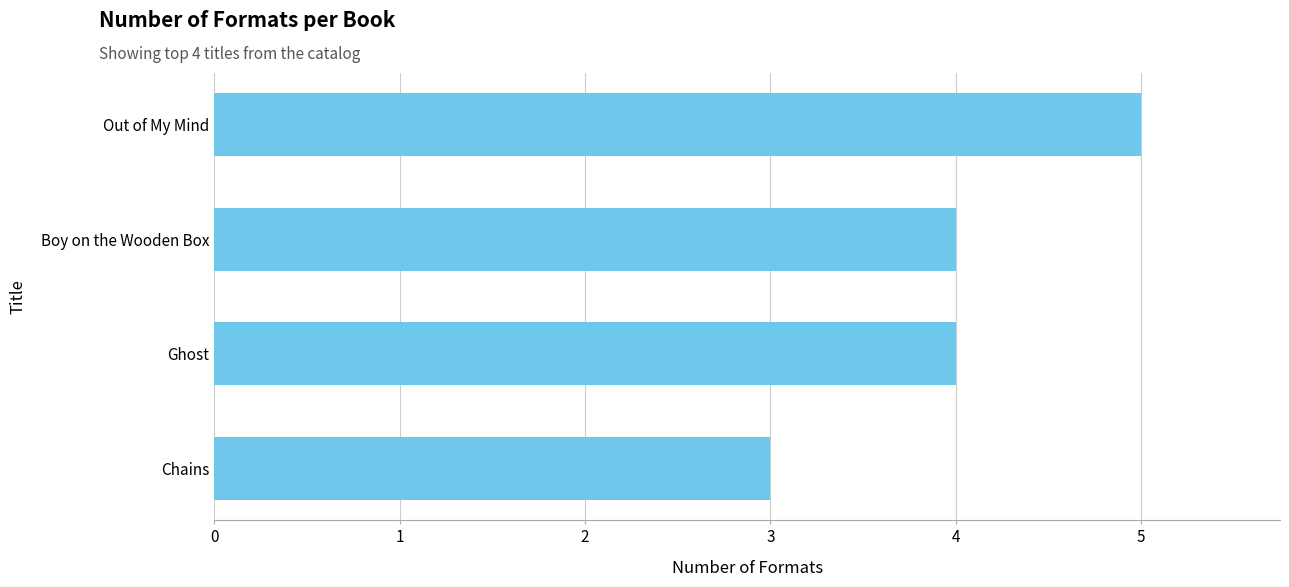

What is the smallest value displayed?

3